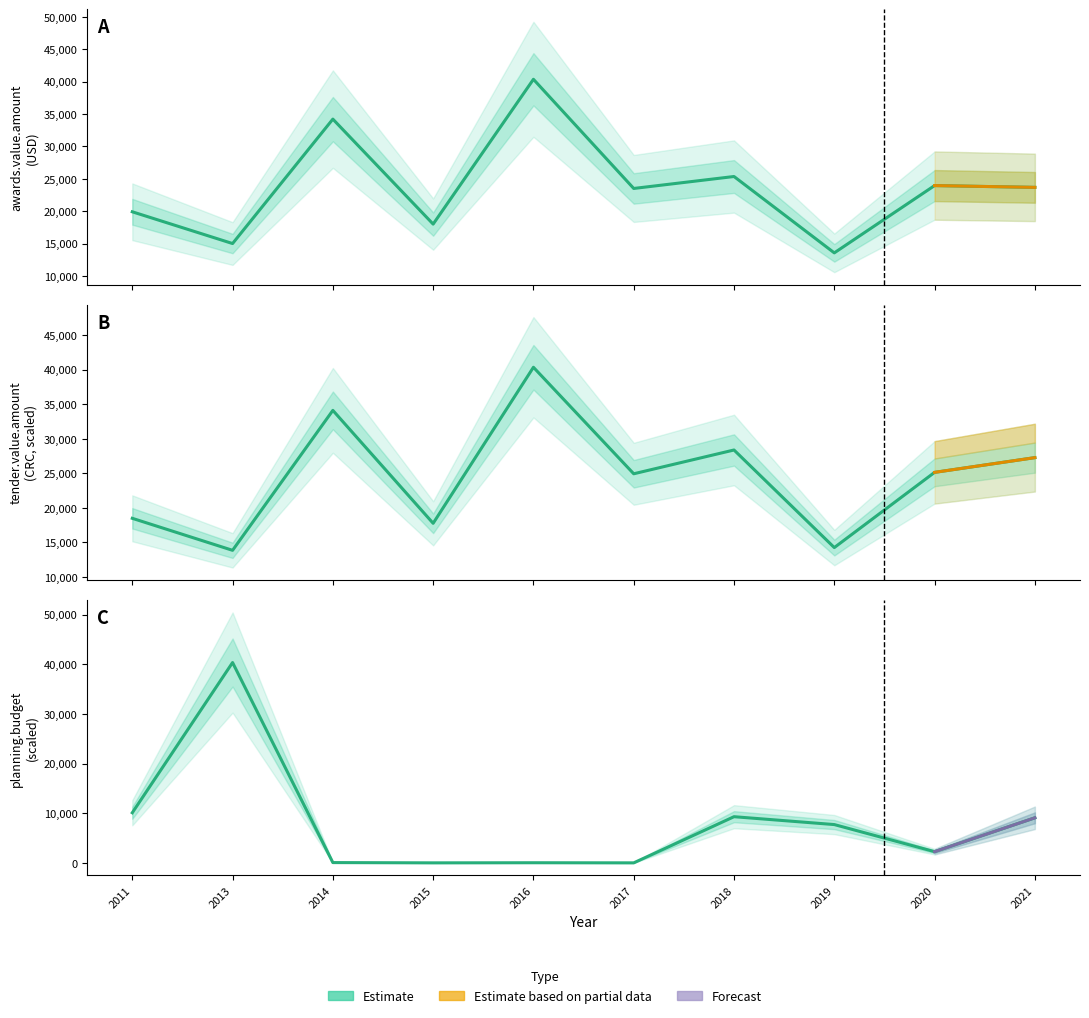

What is the maximum value shown in the chart?

40346.7